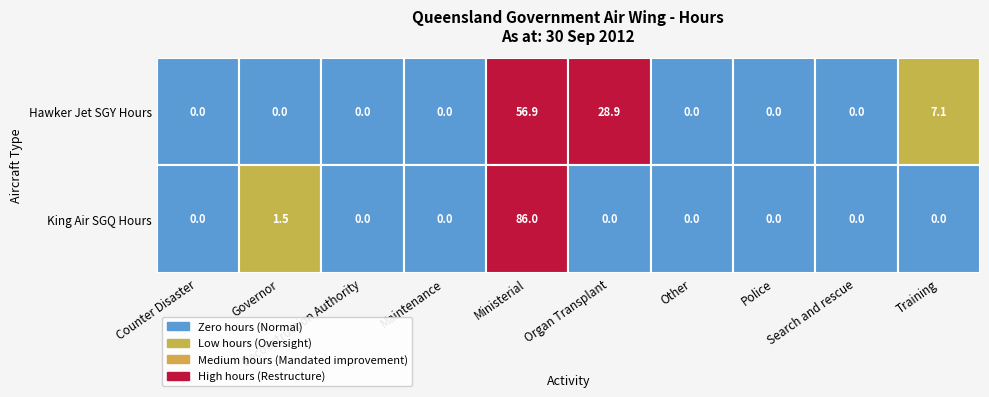

Which has a higher value, Training or Governor?

Training